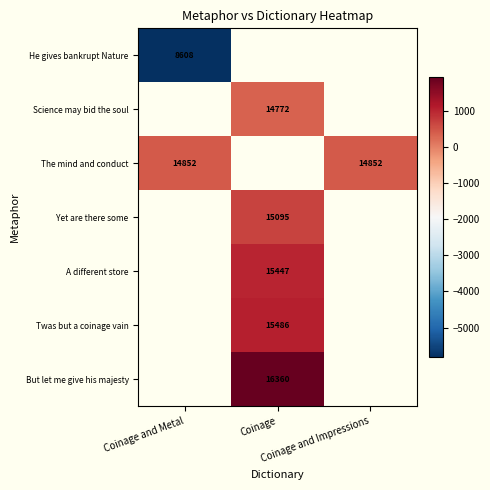

Is it true that A different store equals 1013.0 at Coinage?

True